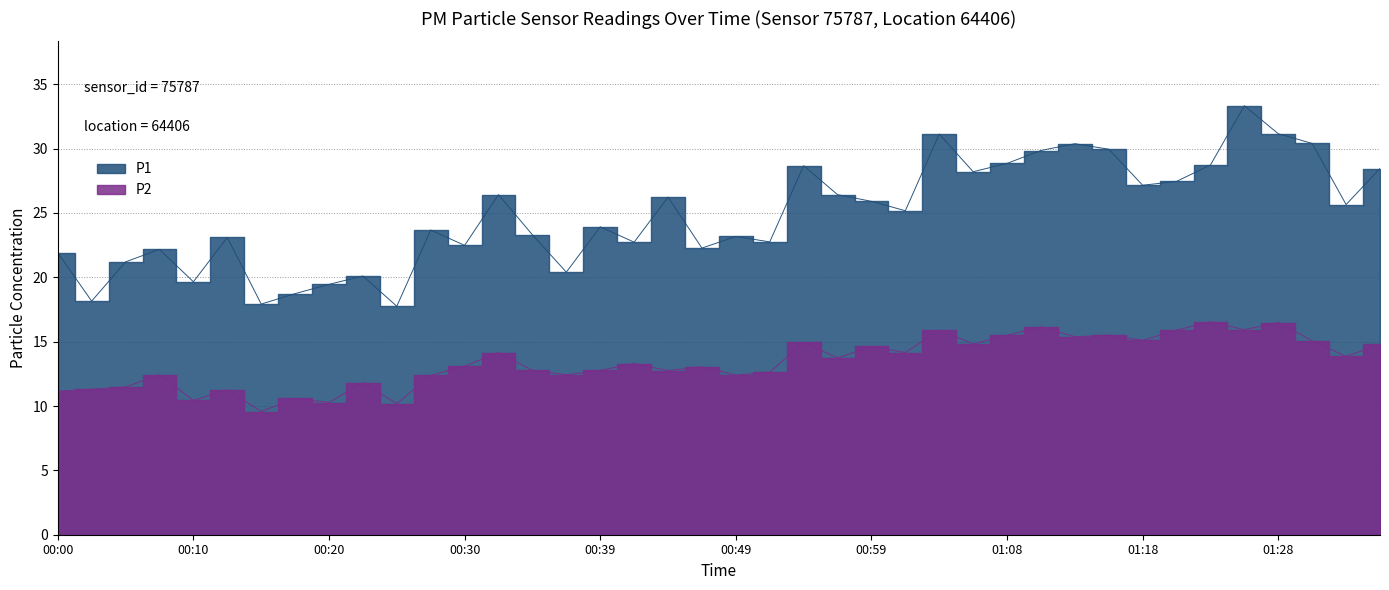

At which label does P1 first exceed 25?

00:32